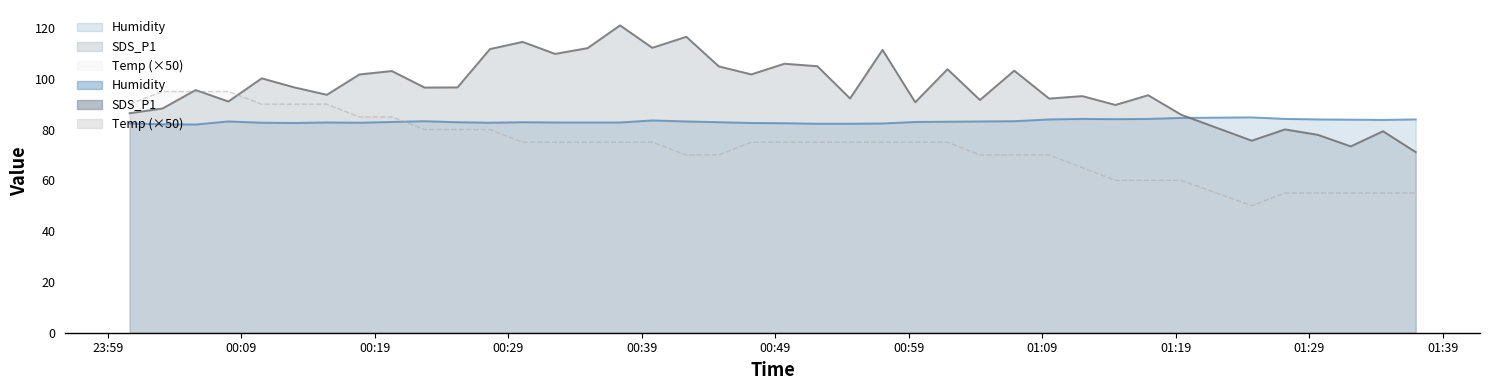

Does the chart display data point markers on the line(s)?

No